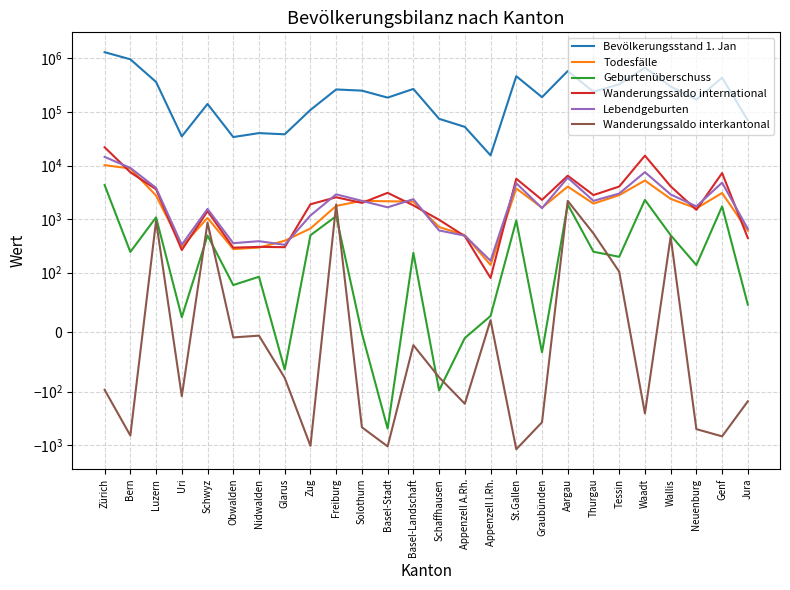

Does the chart have visible grid lines?

Yes